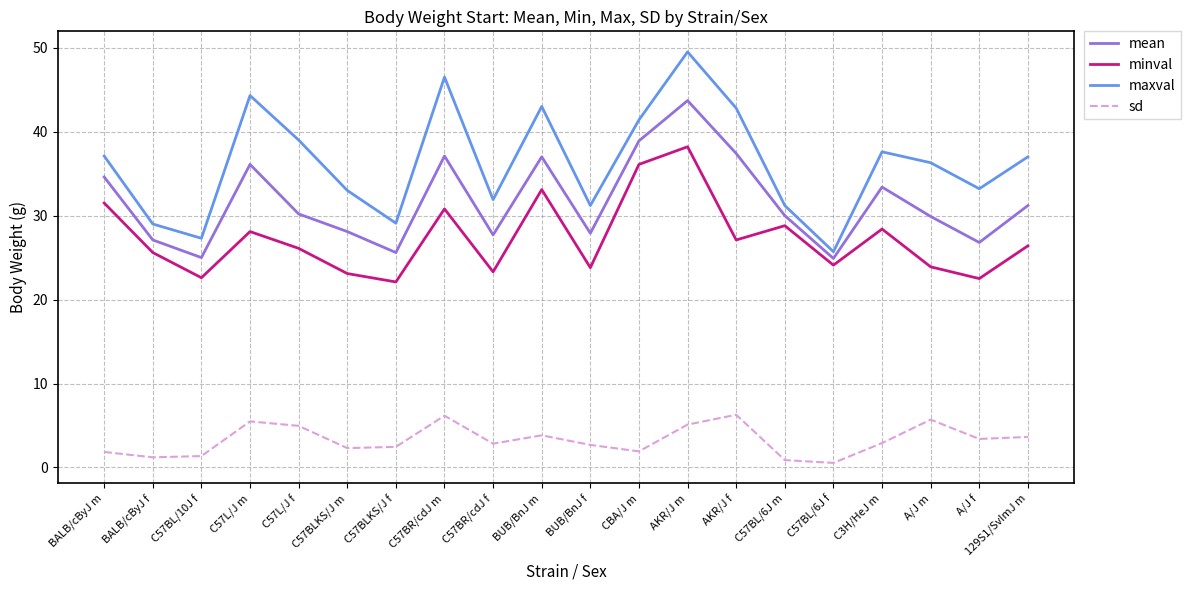

What is the difference between the maxval values at C57L/J f and AKR/J f?

3.8